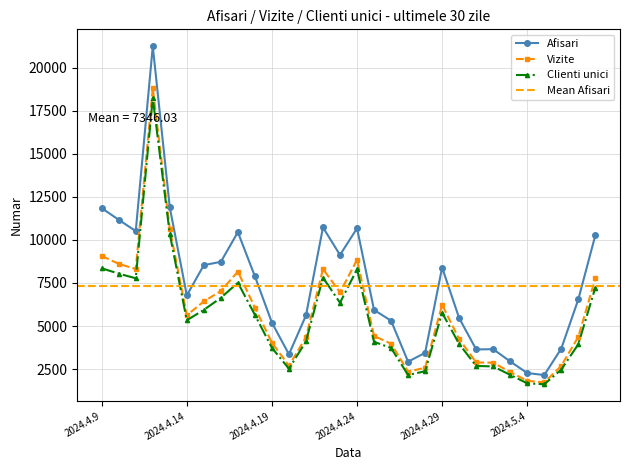

Where is Vizite nearest to the value 10264?

2024.4.13